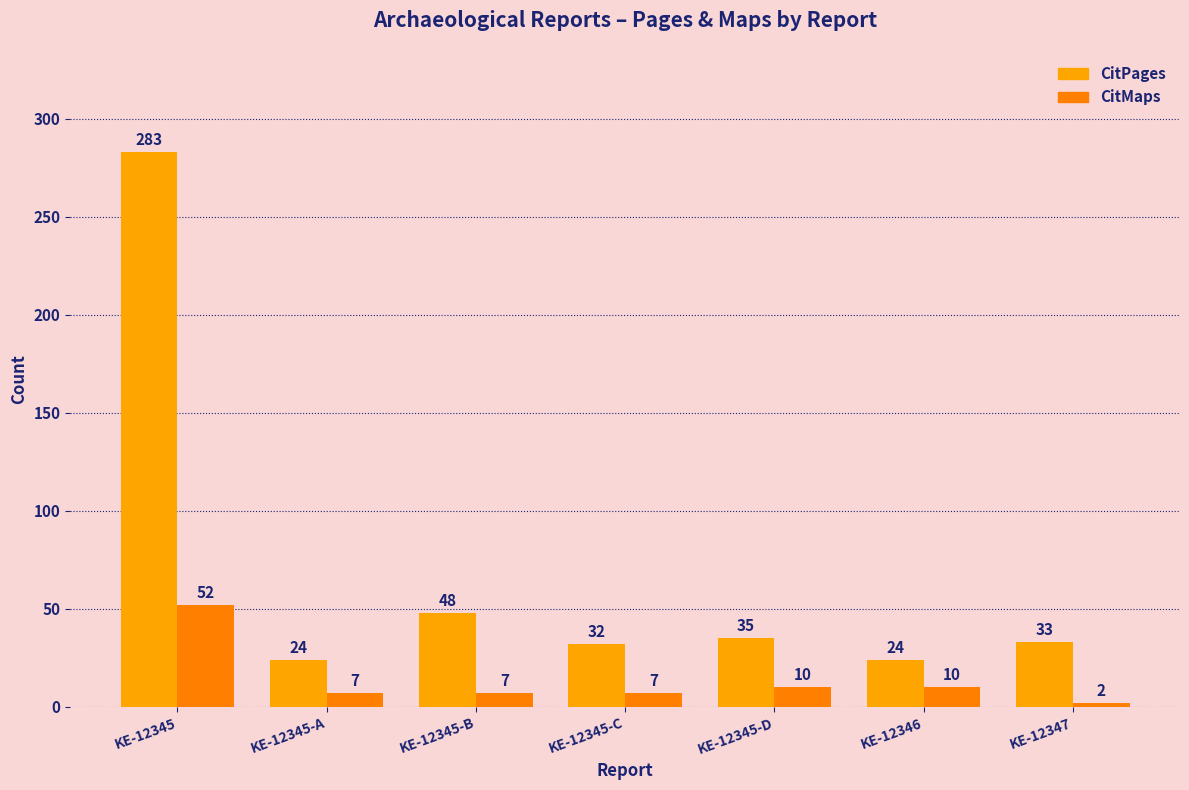

Count the number of categories in the chart.

7